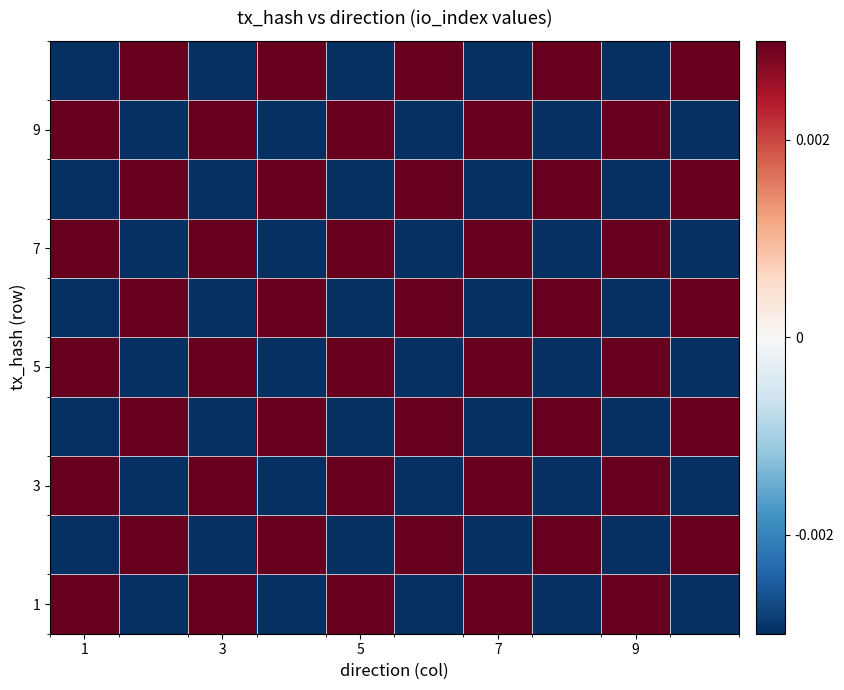

Which category has the highest value across all series?

1